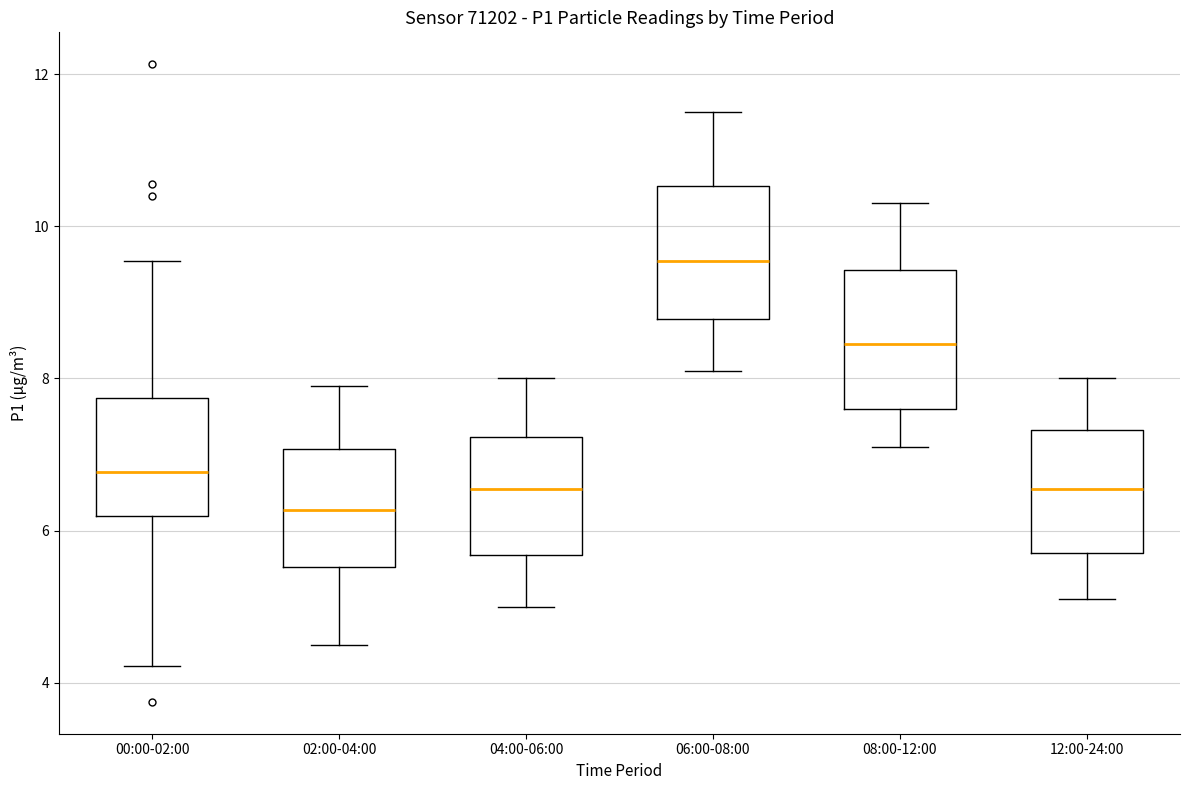

Which box's median line is the highest?

06:00-08:00